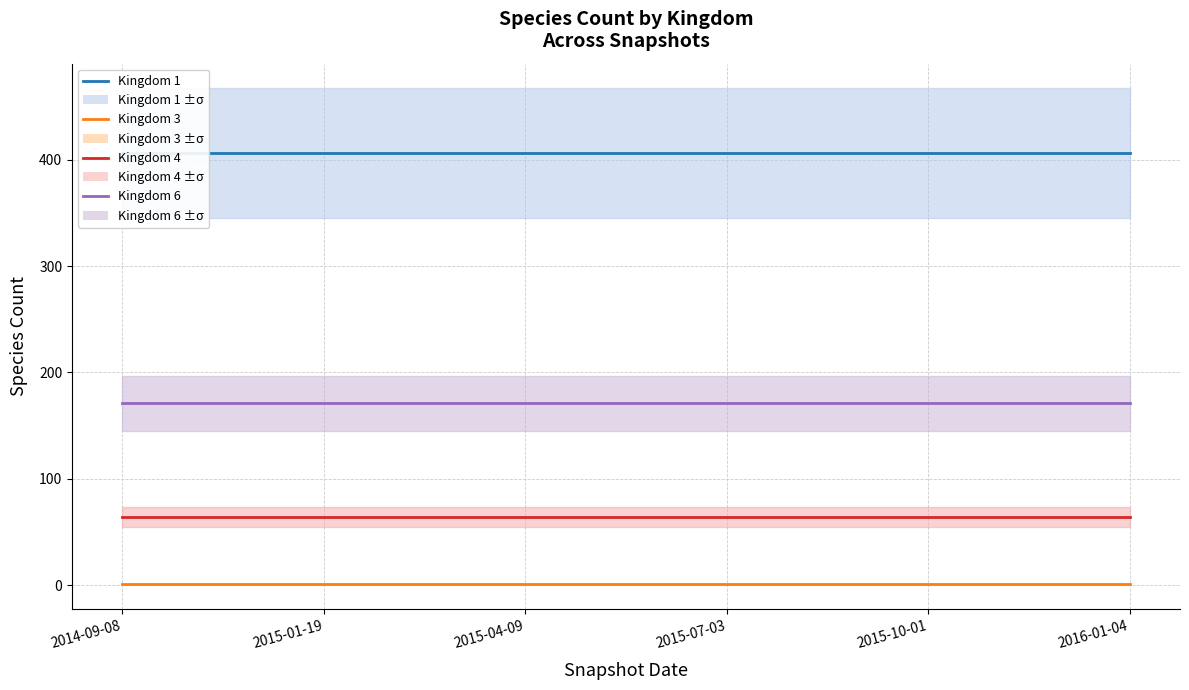

Where is Kingdom 6 nearest to the value 171?

2014-09-08